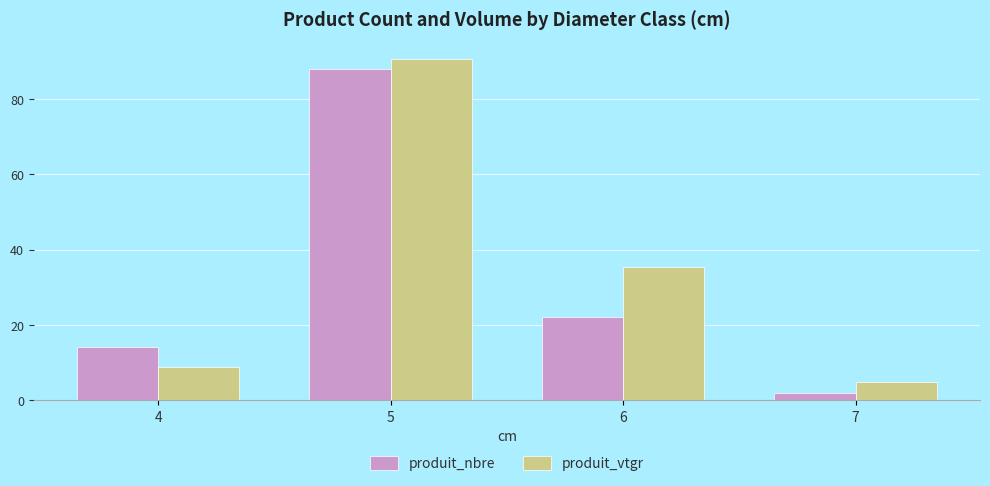

List the labels in order of produit_nbre value, largest first.

5, 6, 4, 7